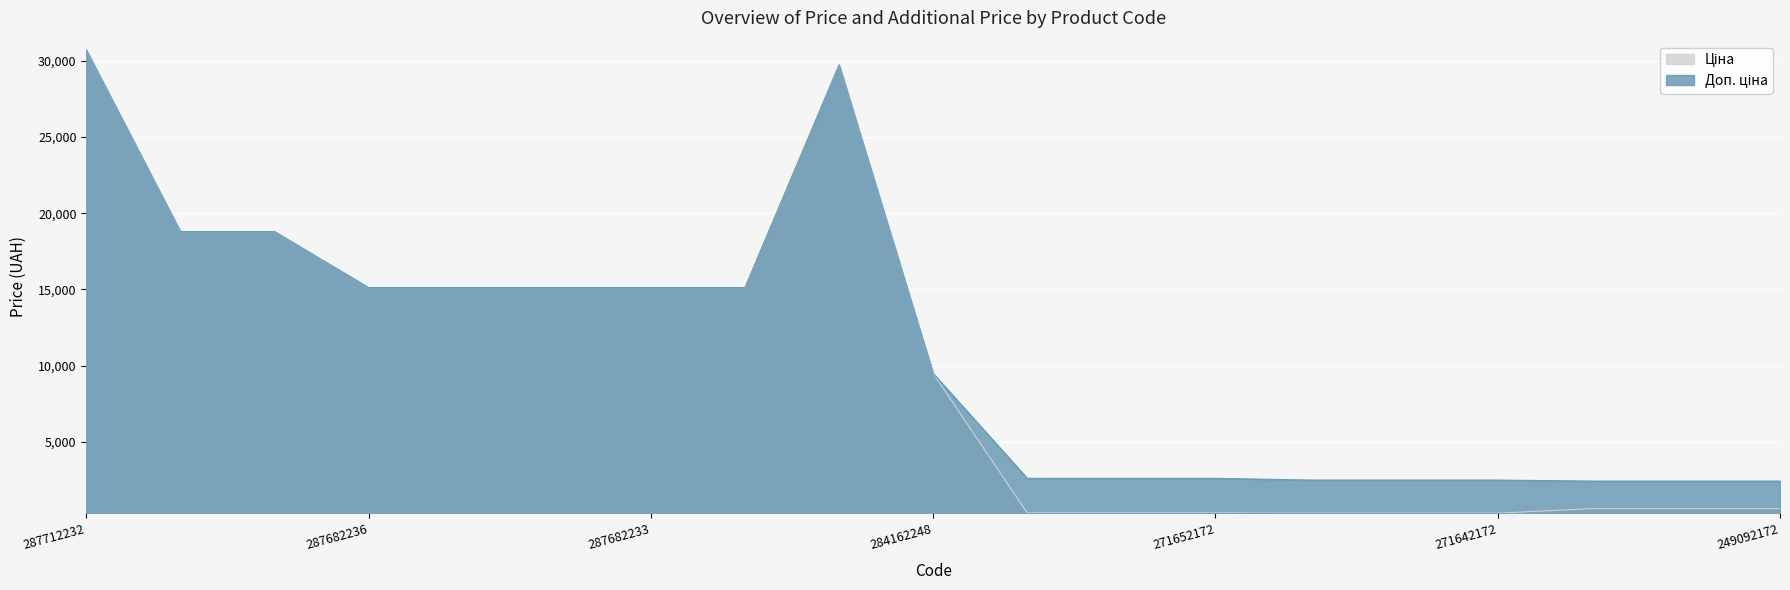

True or false: Ціна has more than 0 points higher than both neighbors.

True